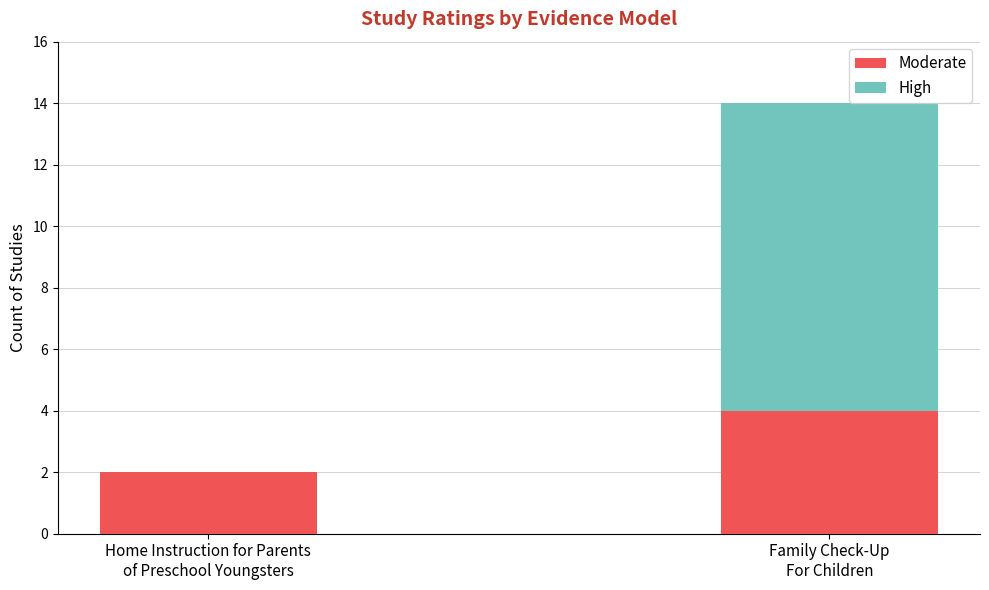

What is the sum of all Moderate values?

6